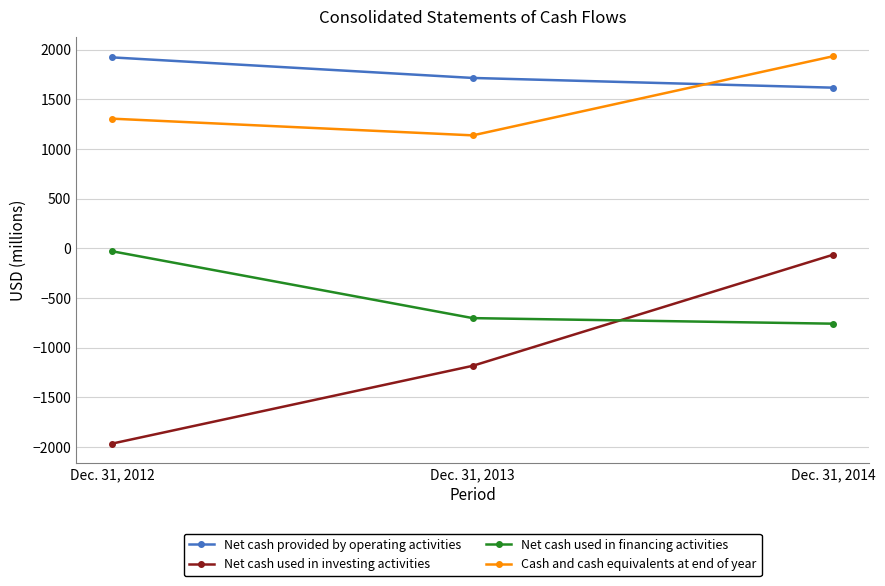

Which series has the largest range (max minus min)?

Net cash used in investing activities